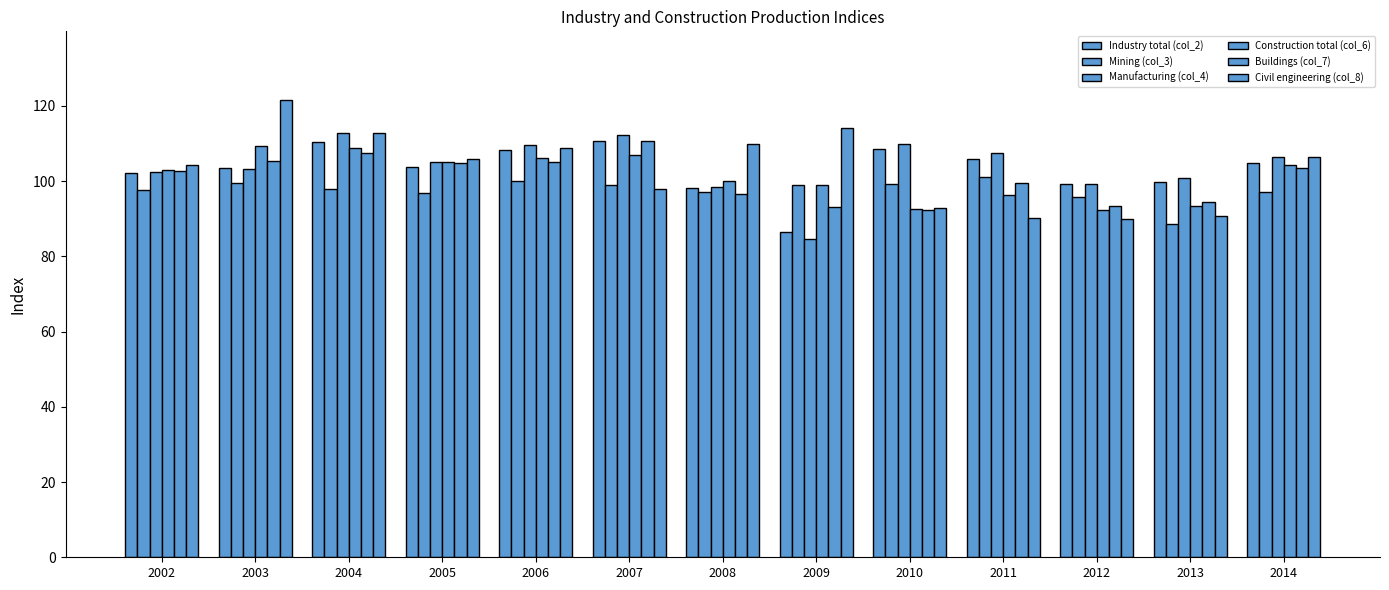

How many data points in Buildings (col_7) are less than 102?

6